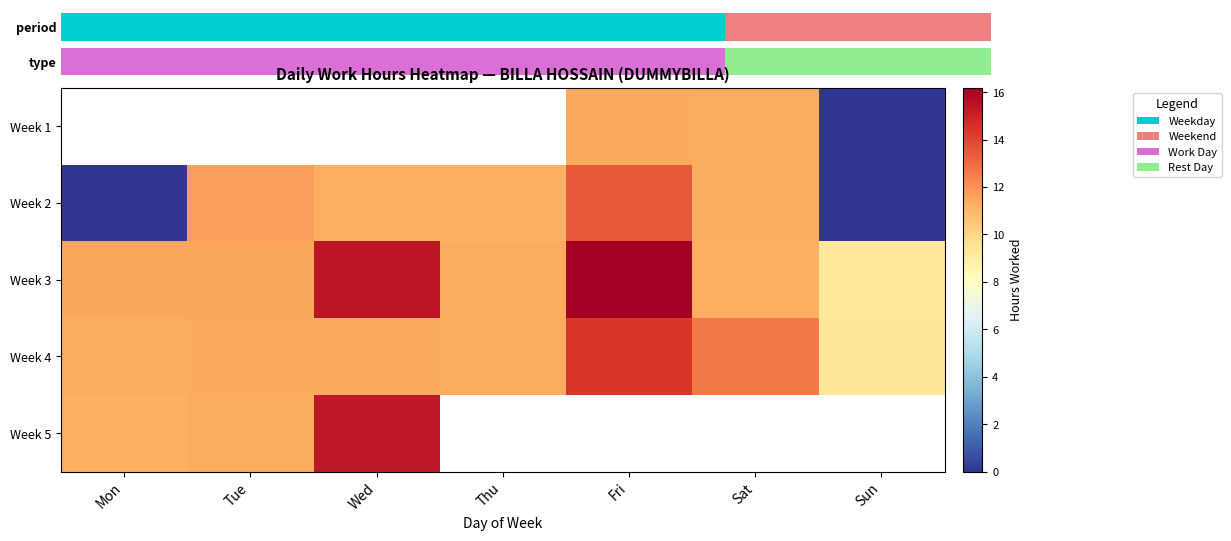

Read the Week 5 value at Mon.

11.2